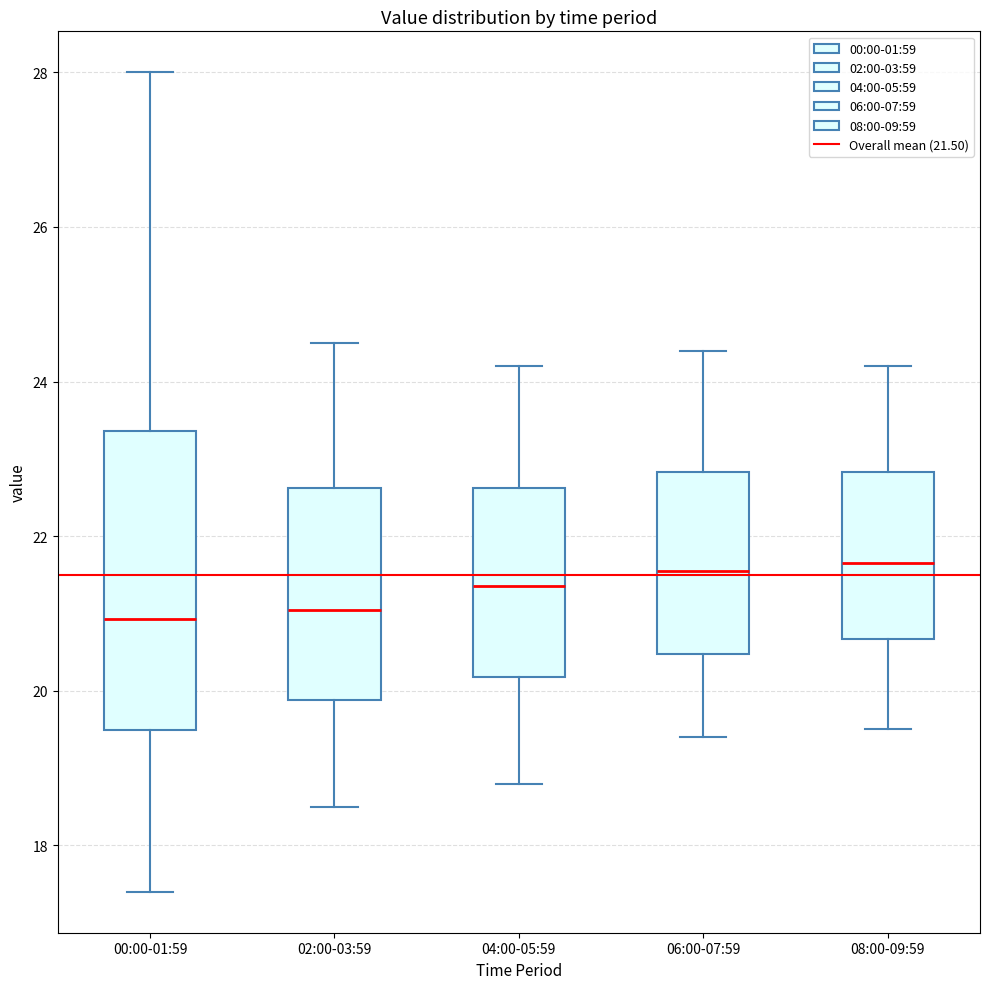

Reading left to right, read every box against the y-axis: the position of its median line, the range the box covers, and the ends of its whiskers. The values are not printed on the chart, so give them approximately, as read against the axis.

00:00-01:59: median 21.0, box 19.4 to 23.4, whiskers 17.4 to 28.0
02:00-03:59: median 21.0, box 19.8 to 22.6, whiskers 18.6 to 24.6
04:00-05:59: median 21.4, box 20.2 to 22.6, whiskers 18.8 to 24.2
06:00-07:59: median 21.6, box 20.4 to 22.8, whiskers 19.4 to 24.4
08:00-09:59: median 21.6, box 20.6 to 22.8, whiskers 19.6 to 24.2